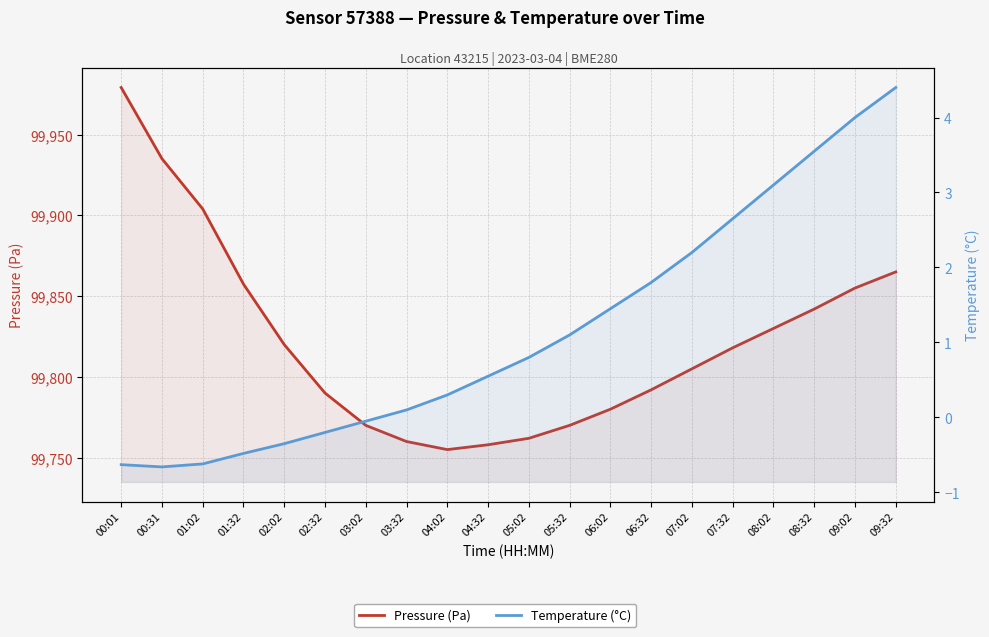

True or false: Pressure (Pa) and Temperature (°C) cross at least once.

False